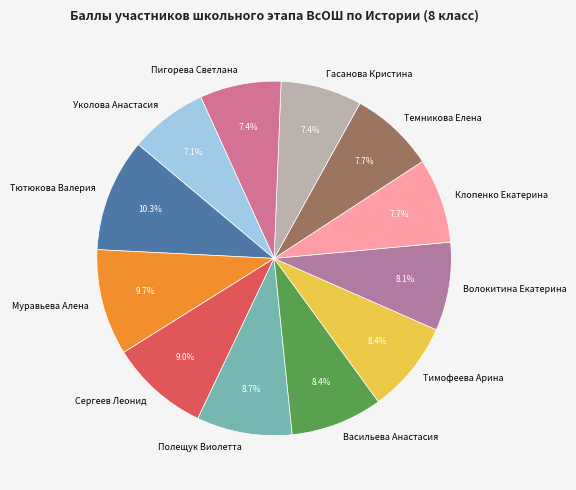

What is the largest slice in the pie chart?

Тютюкова Валерия